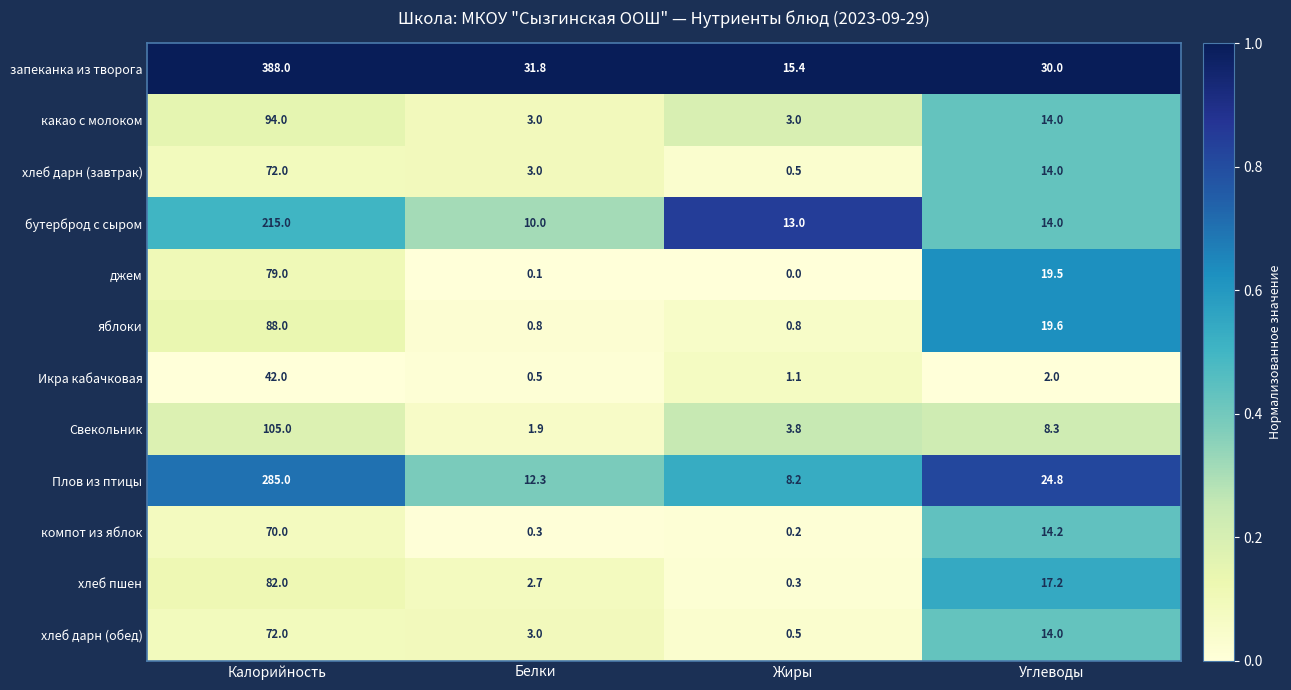

True or false: Свекольник has a value of 144.4 at Калорийность.

False